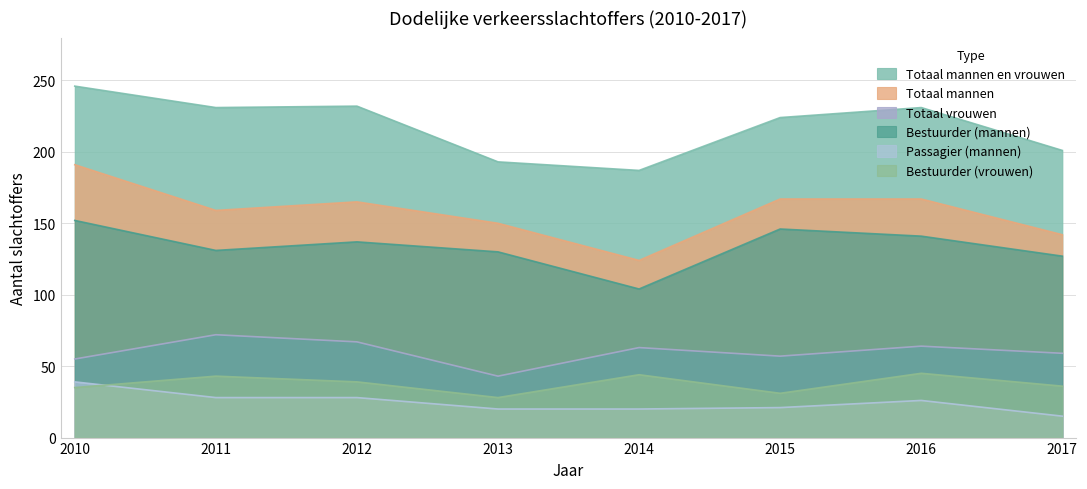

At which category is the sum across all series the highest?

2010